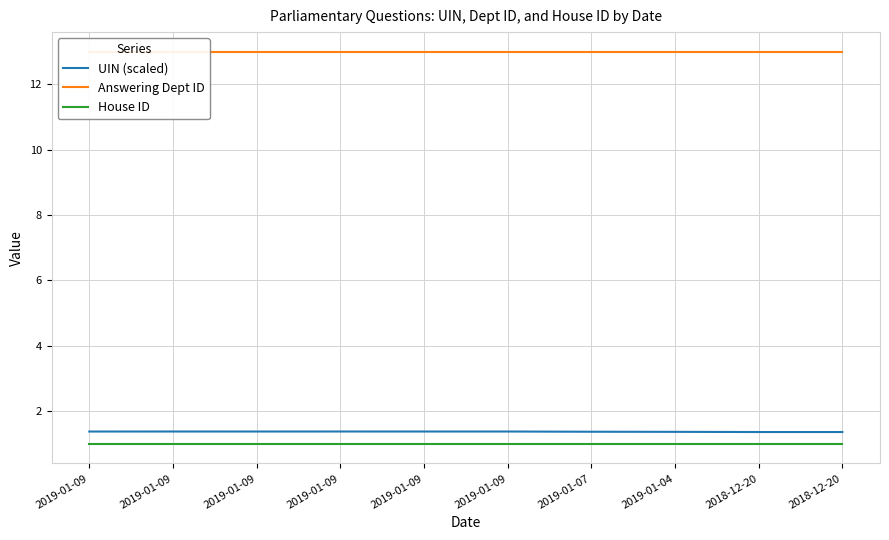

True or false: UIN (scaled) and Answering Dept ID cross at least once.

False